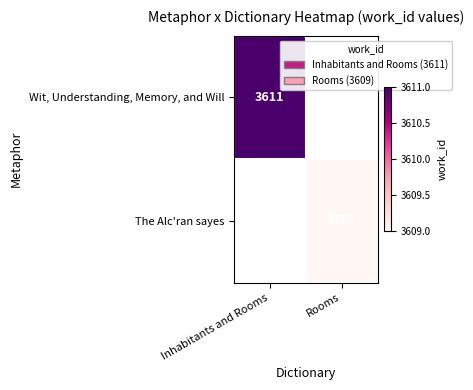

The value of The Alc'ran sayes at Rooms is 1282.7. True or false?

False